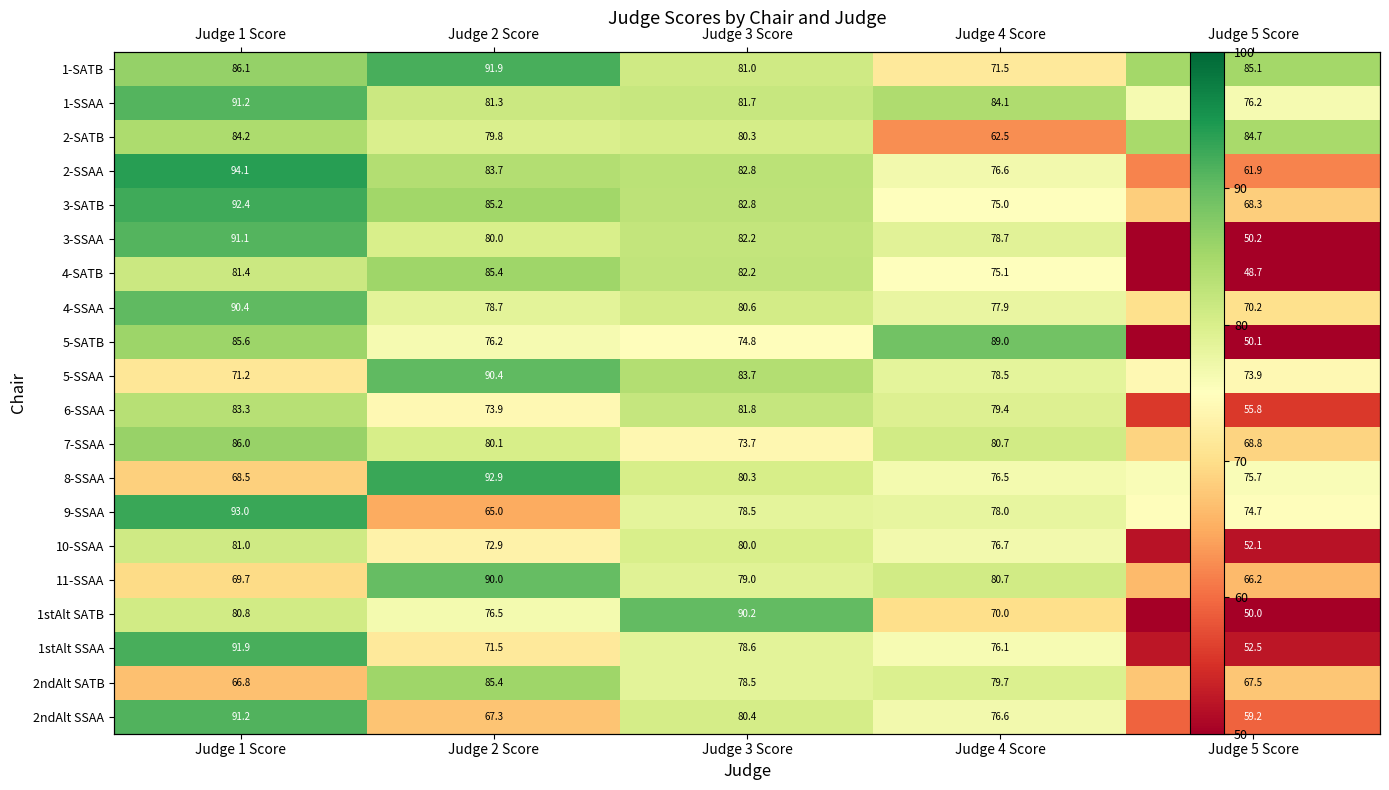

What is the lowest value of the 5-SSAA series?

71.2